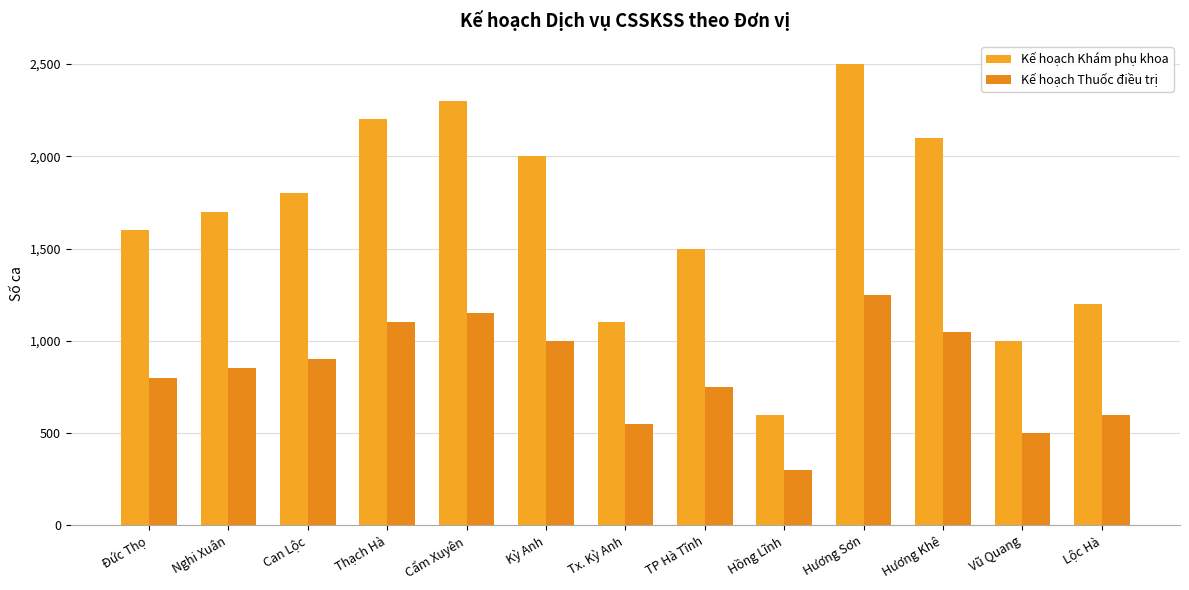

At which category is the sum across all series the highest?

Hương Sơn